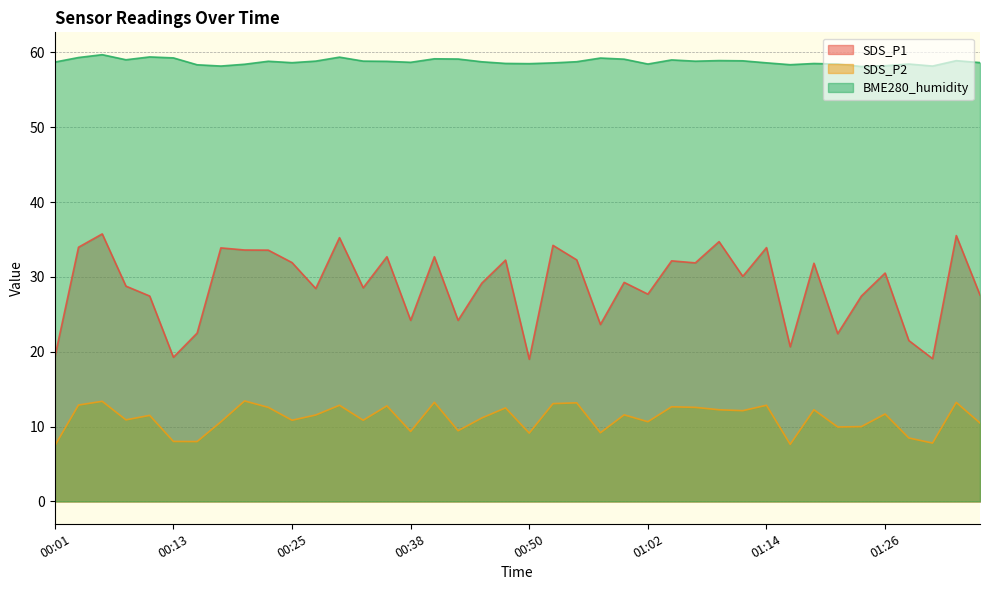

List the series in order of their peak value, highest first.

BME280_humidity, SDS_P1, SDS_P2